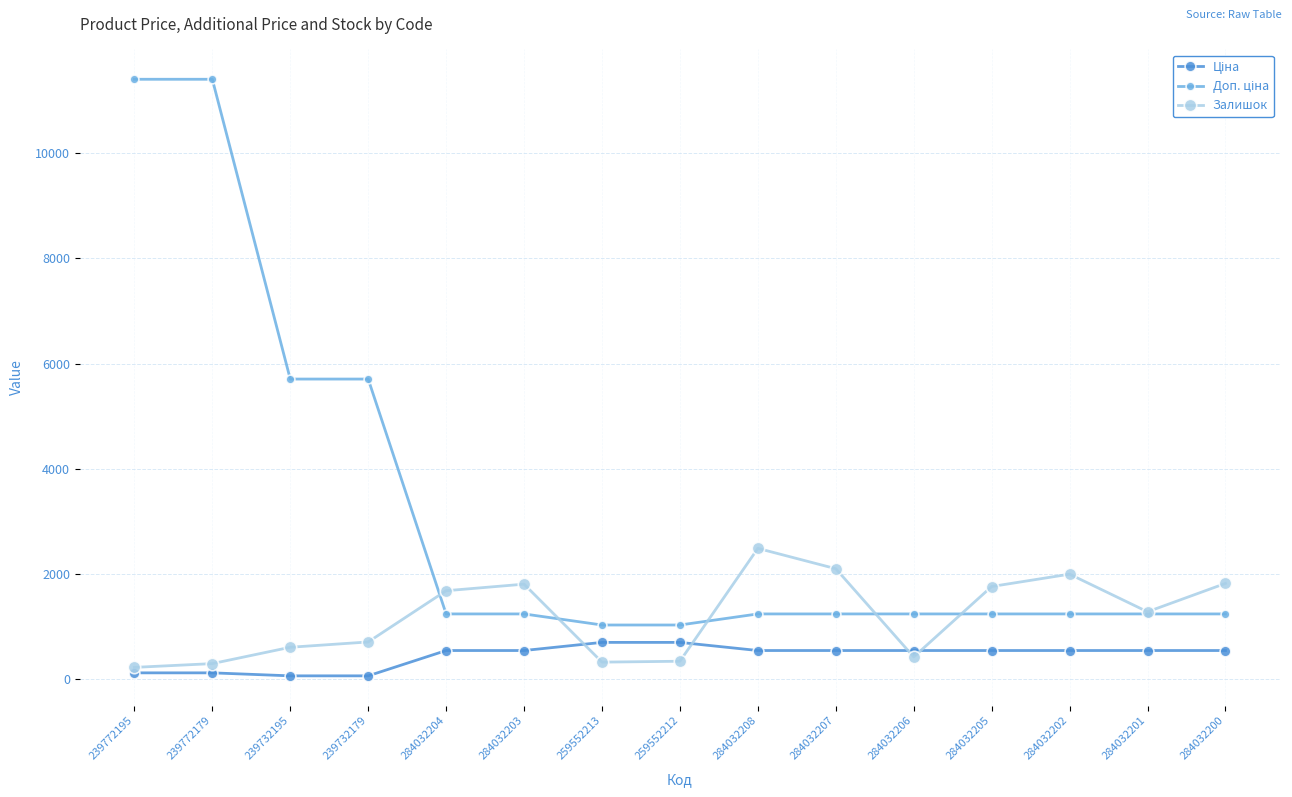

What is the spread (max minus min) of values at 284032201?

737.0